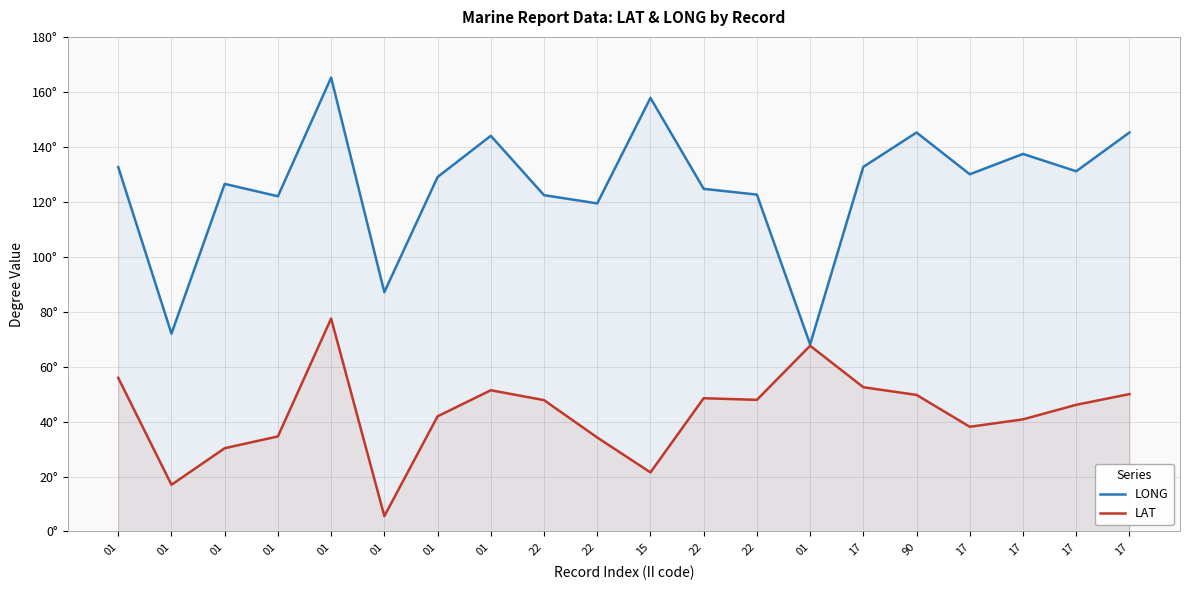

True or false: LONG has more than 1 interior local peaks.

True